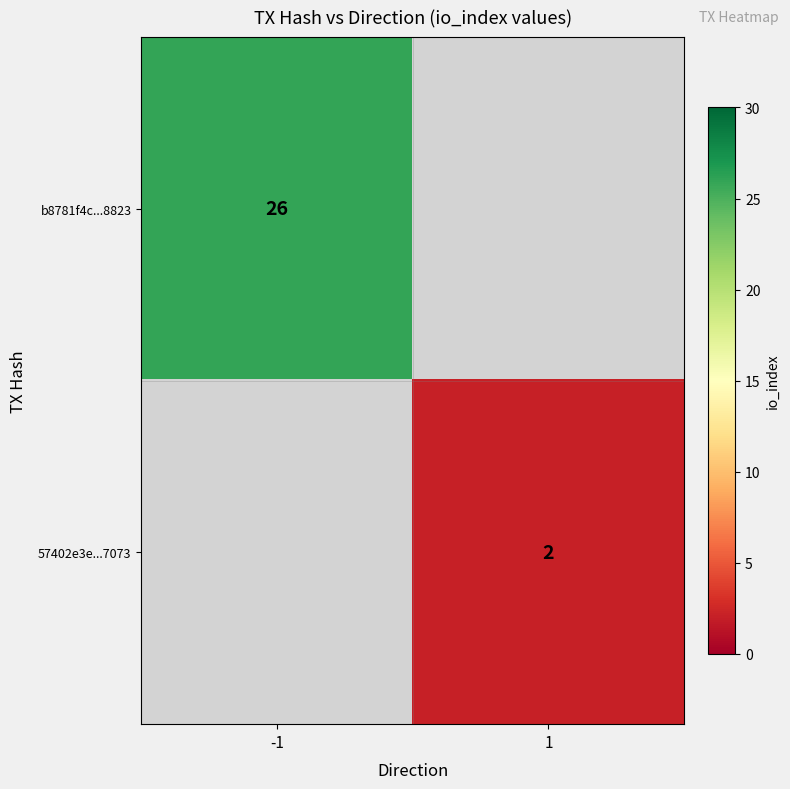

True or false: 57402e3e...7073 has a value of 2 at 1.

True